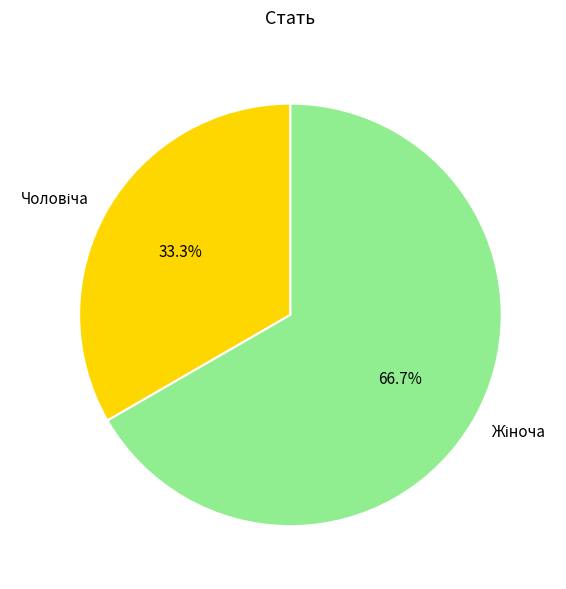

Does any single category account for the majority?

Yes